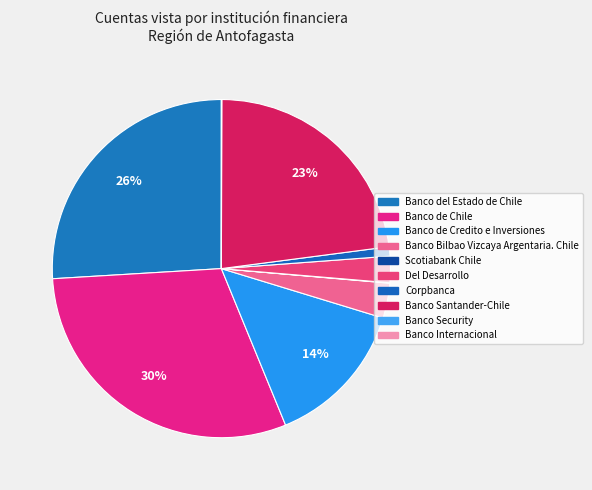

What percentage is NOT represented by Banco de Credito e Inversiones?

85.9%